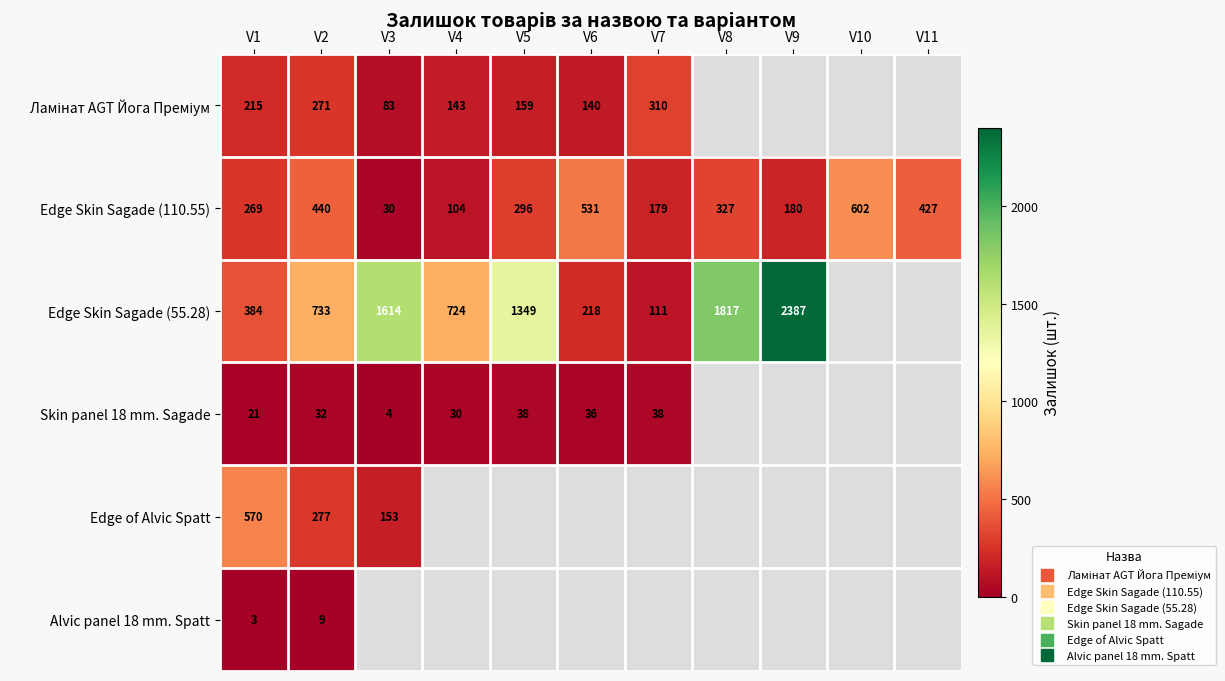

List the series in order of their peak value, lowest first.

Alvic panel 18 mm. Spatt, Skin panel 18 mm. Sagade, Ламінат AGT Йога Преміум, Edge of Alvic Spatt, Edge Skin Sagade (110.55), Edge Skin Sagade (55.28)